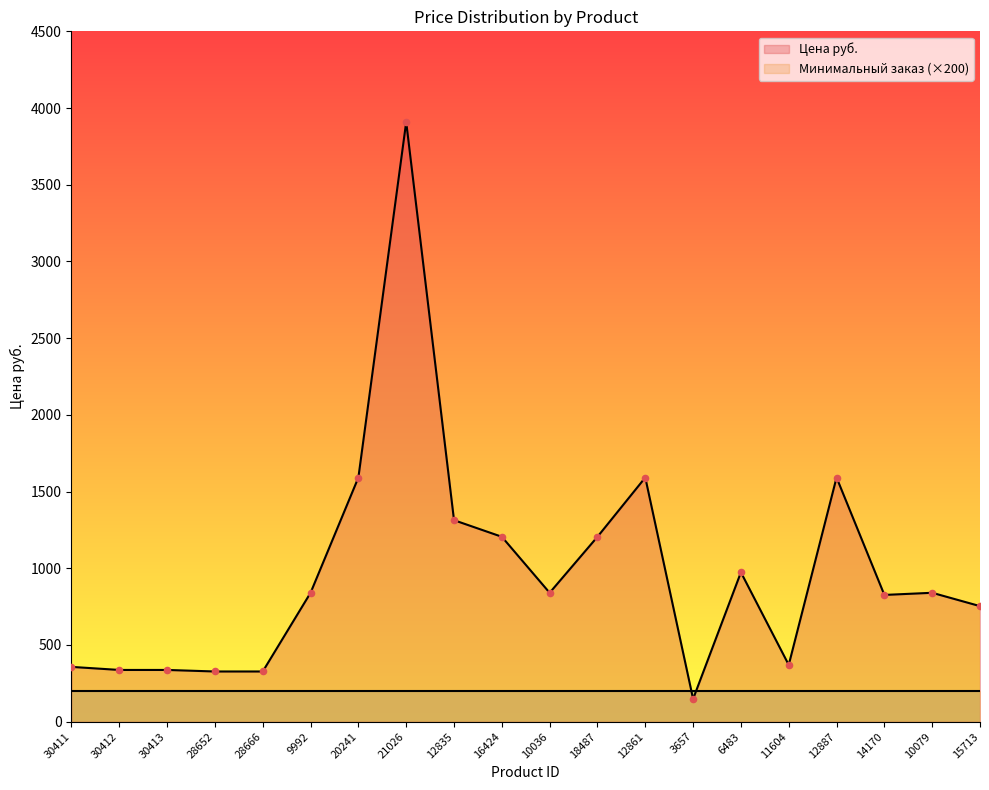

Between 20241 and 18487, which is larger?

20241